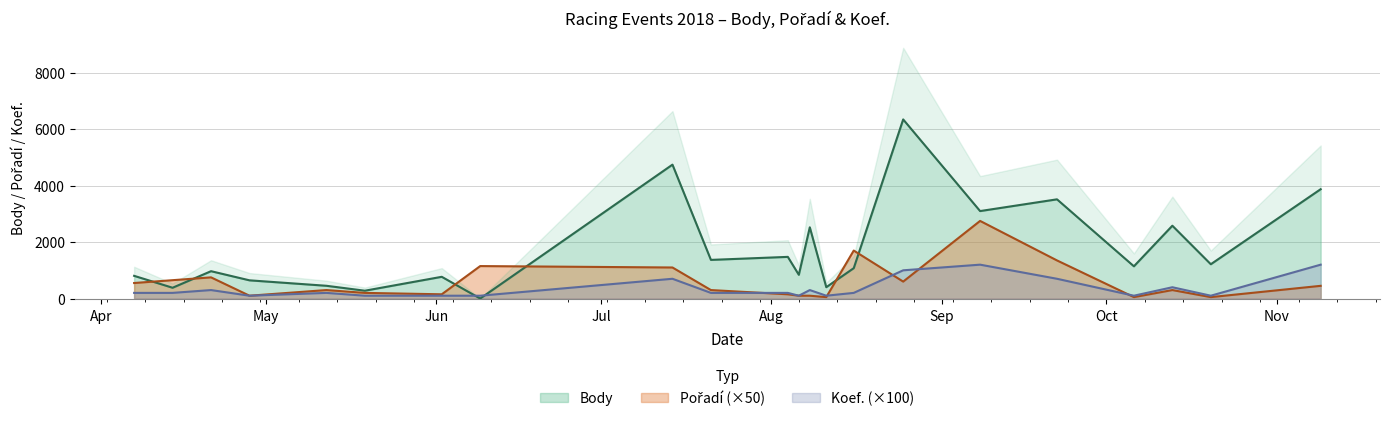

Is the value of Pořadí at 2018-08-11 greater than the value of Body at 2018-10-13?

No